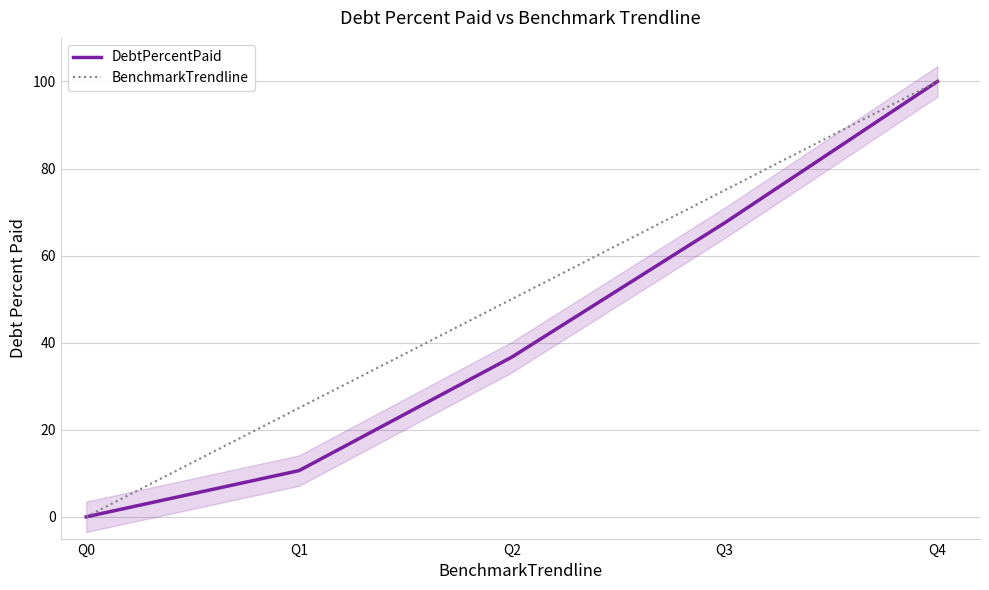

Which series has the largest total across all categories?

BenchmarkTrendline